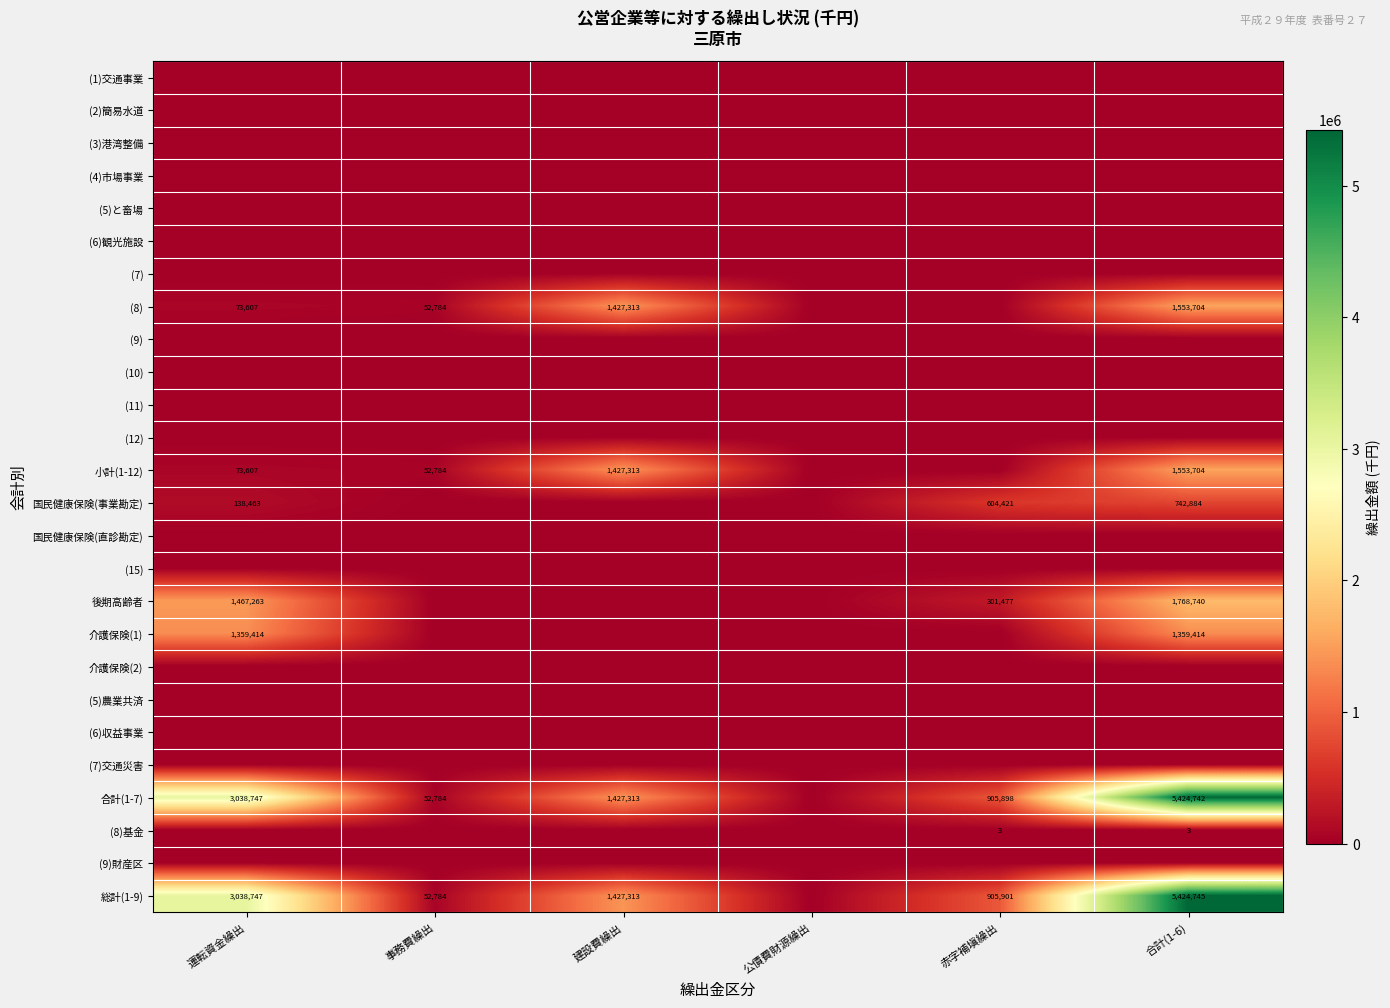

The value of (8)基金 at 赤字補塡繰出 is 2. True or false?

False